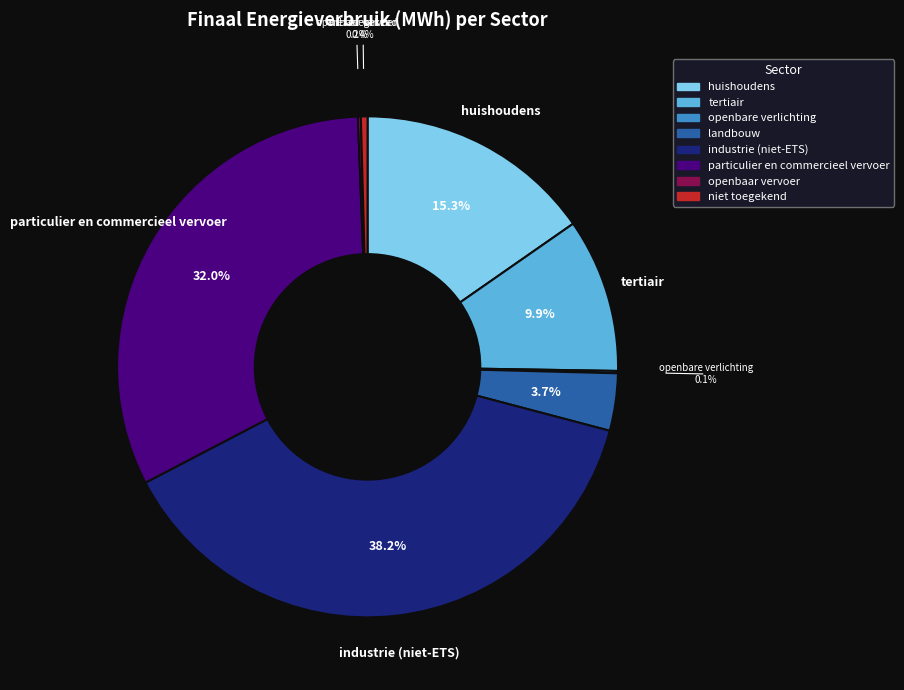

Approximately how many times larger is the value at particulier en commercieel vervoer compared to industrie (niet-ETS)?

0.8